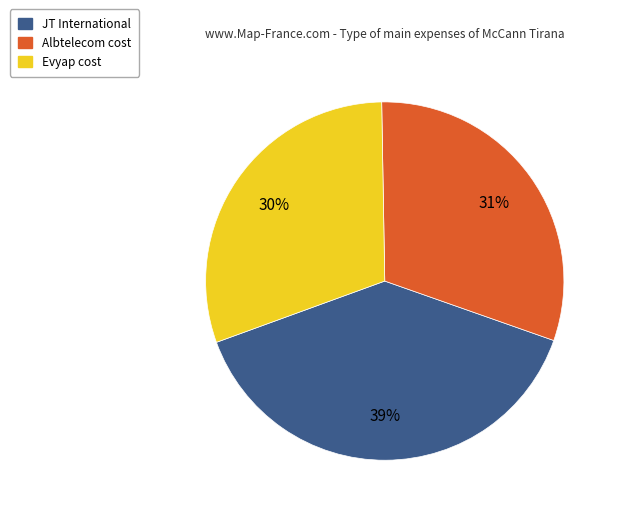

To the nearest percent, what is the difference between the largest and smallest slice percentages?

9%